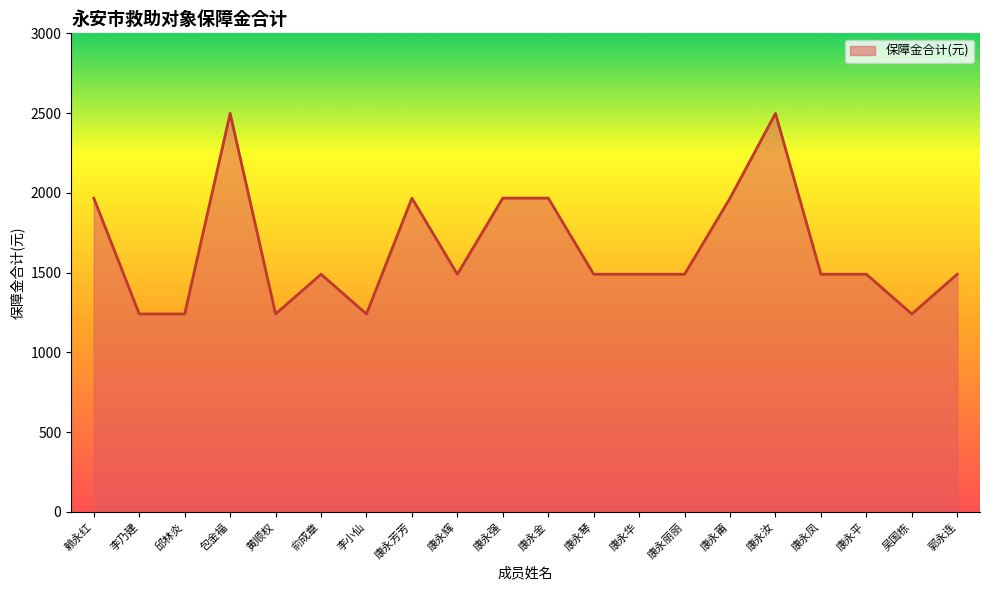

True or false: the data shows 1241 at 李乃建.

True